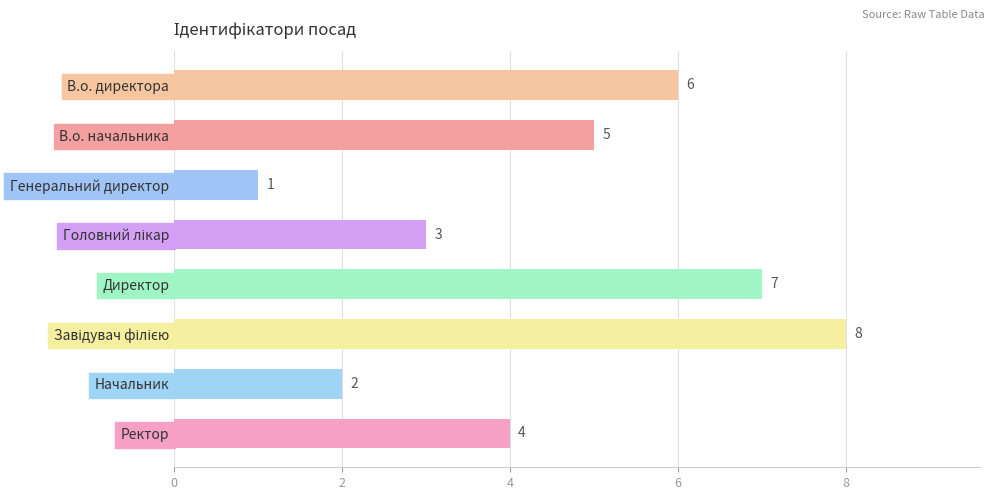

Between В.о. начальника and Директор, which is larger?

Директор